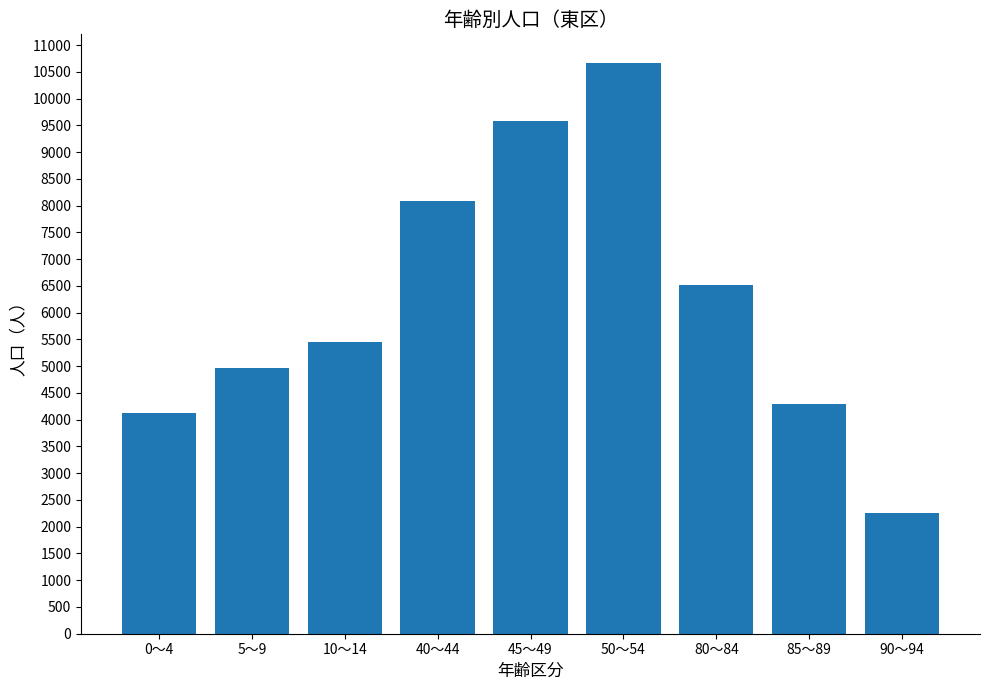

Approximately how many times larger is the value at 0～4 compared to 90～94?

1.8